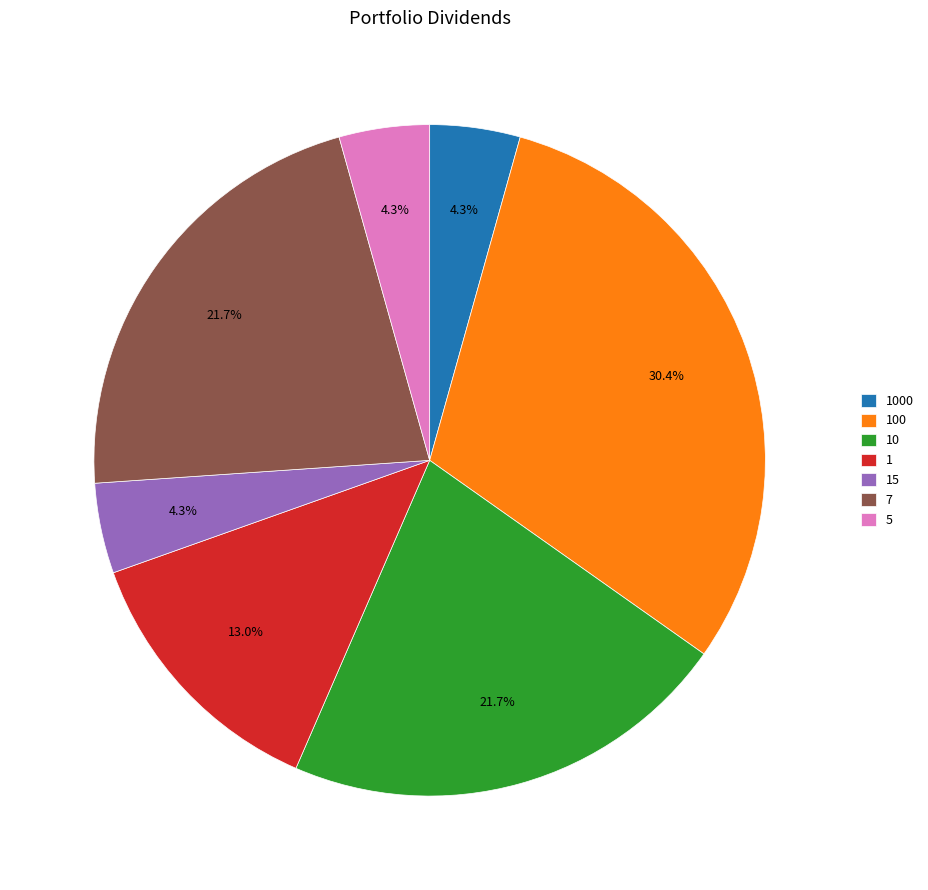

Combined, do 10 and 1000 account for over 50%?

No